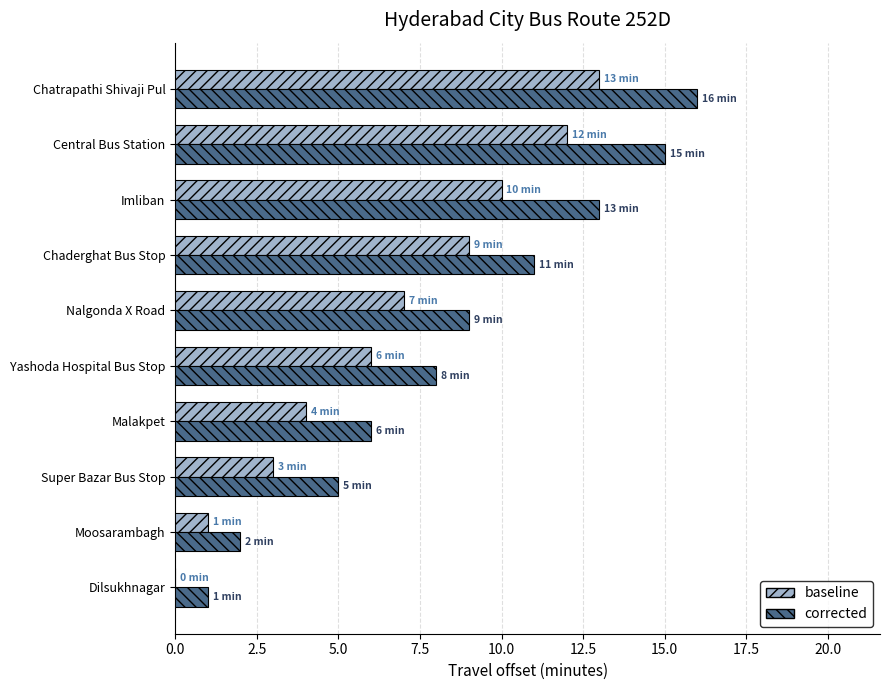

True or false: corrected has a value of 5 at Central Bus Station.

False